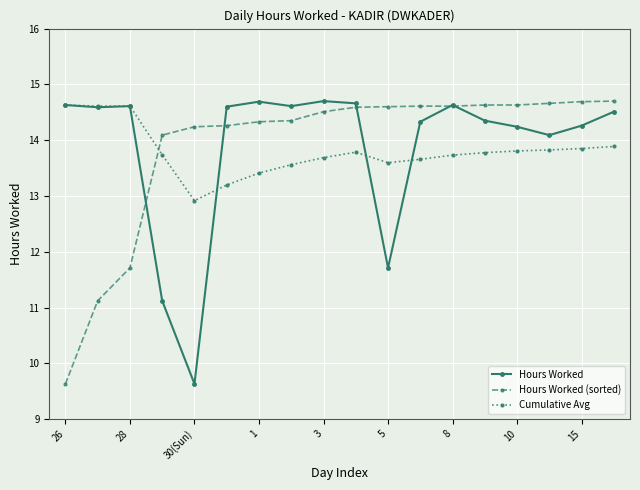

What is the minimum value for Hours Worked (sorted)?

9.6